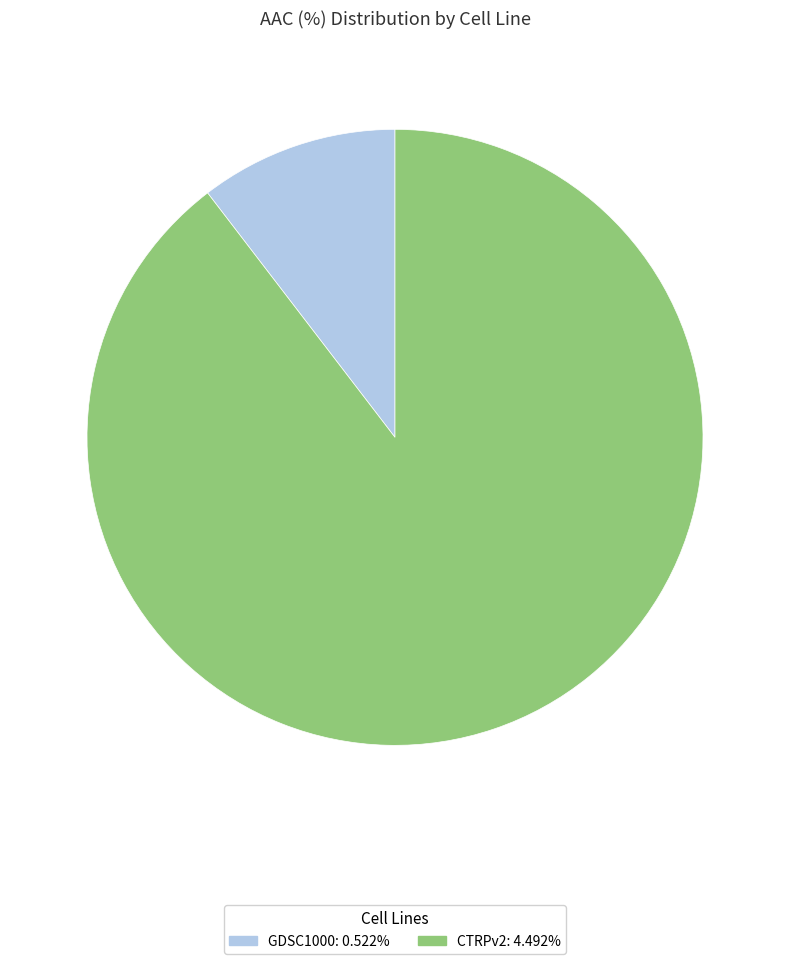

Do GDSC1000: 0.522% and CTRPv2: 4.492% together represent more than half of the pie?

Yes